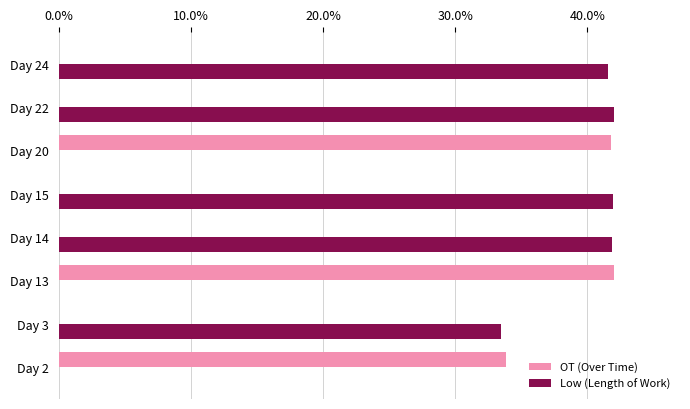

Which series has the largest total across all categories?

Low (Length of Work)